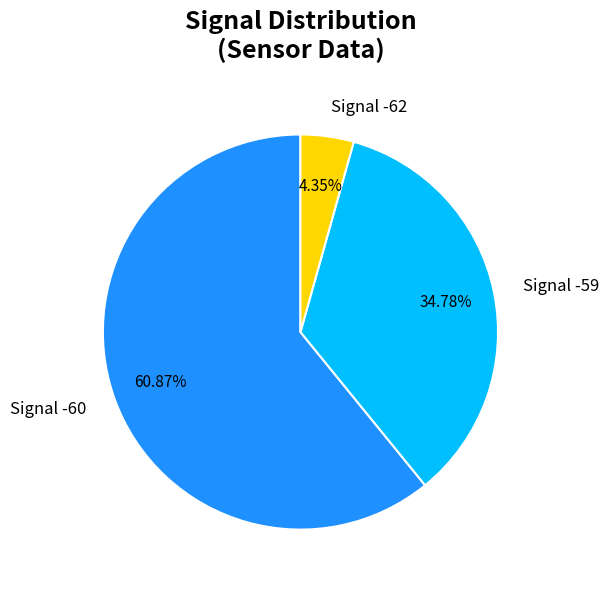

Rank the categories by value from lowest to highest.

Signal -62, Signal -59, Signal -60